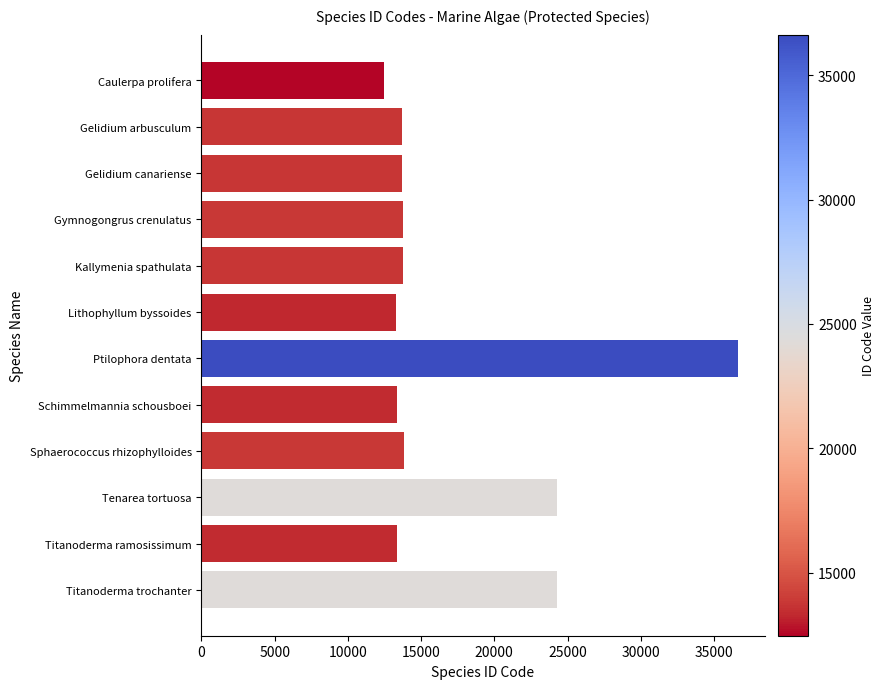

What is the ratio of the value at Ptilophora dentata to the value at Titanoderma trochanter?

1.5